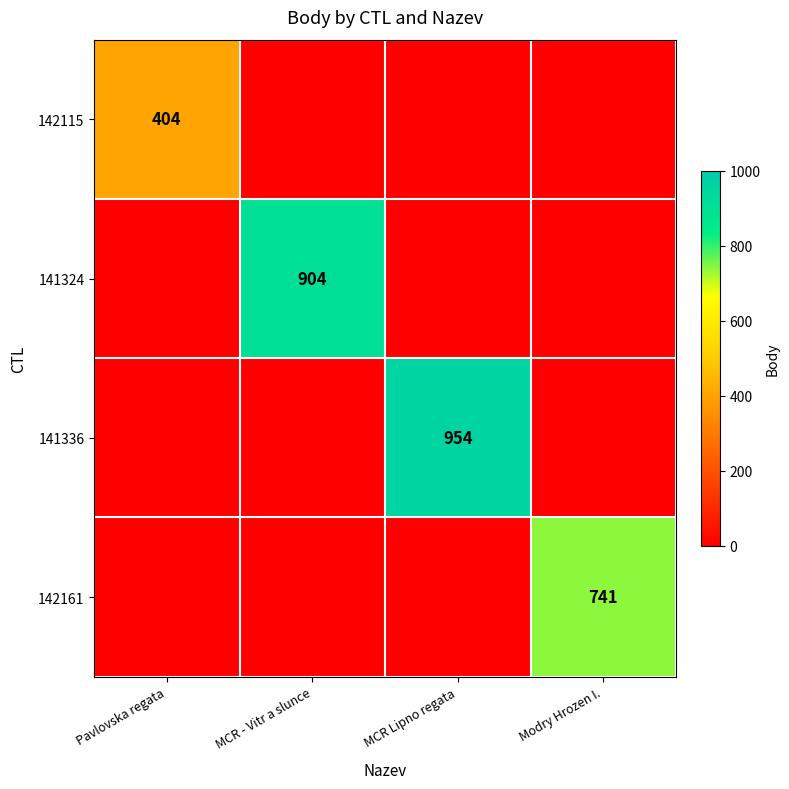

The 141324 series shows 904 at MCR - Vitr a slunce. True or false?

True